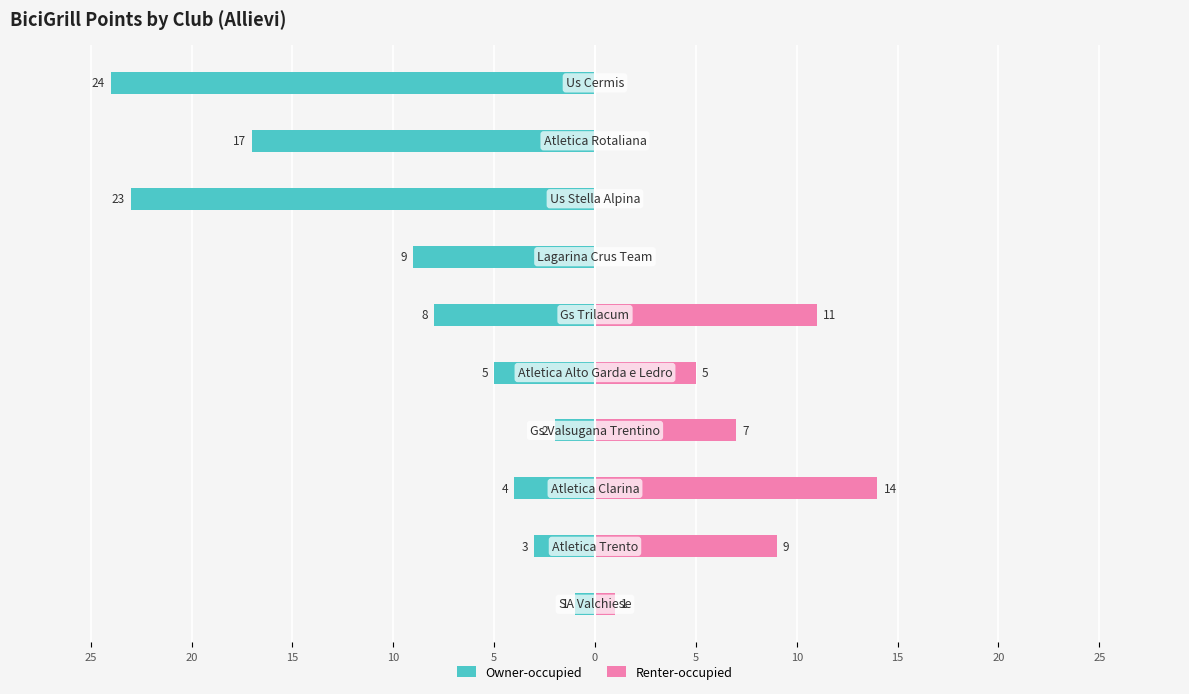

Between 10 and 15, which series saw the biggest shift?

Owner-occupied